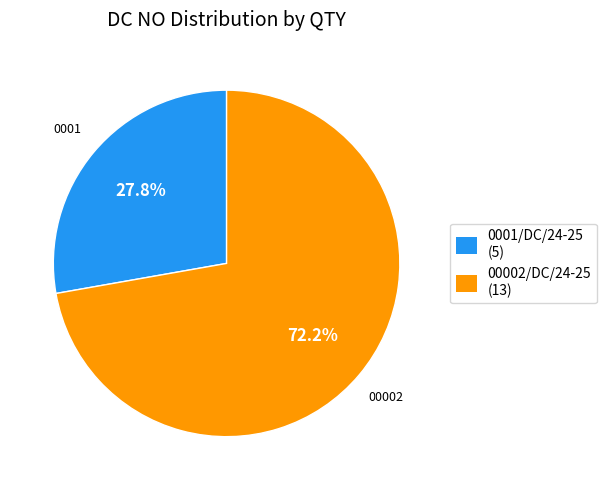

Do 0001/DC/24-25 and 00002/DC/24-25 together represent more than half of the pie?

Yes